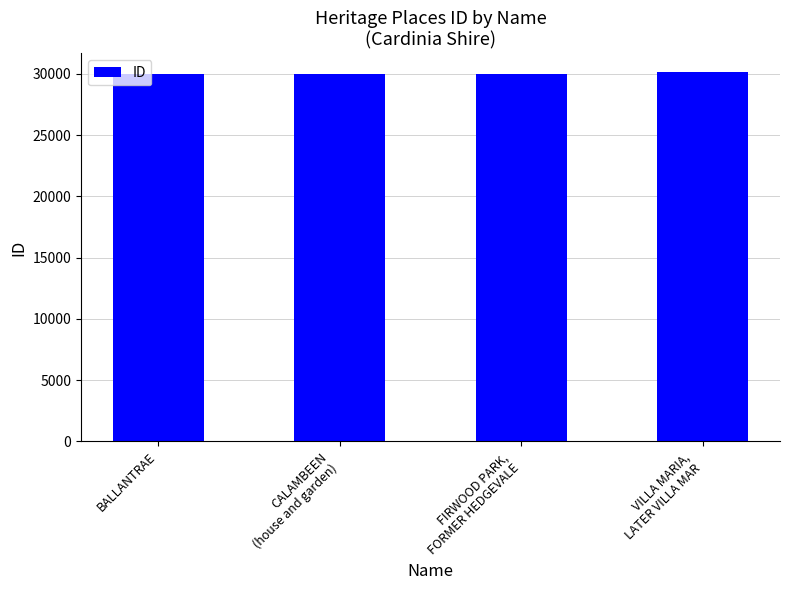

What is the sum of the values at VILLA MARIA,
LATER VILLA MAR and BALLANTRAE?

60107